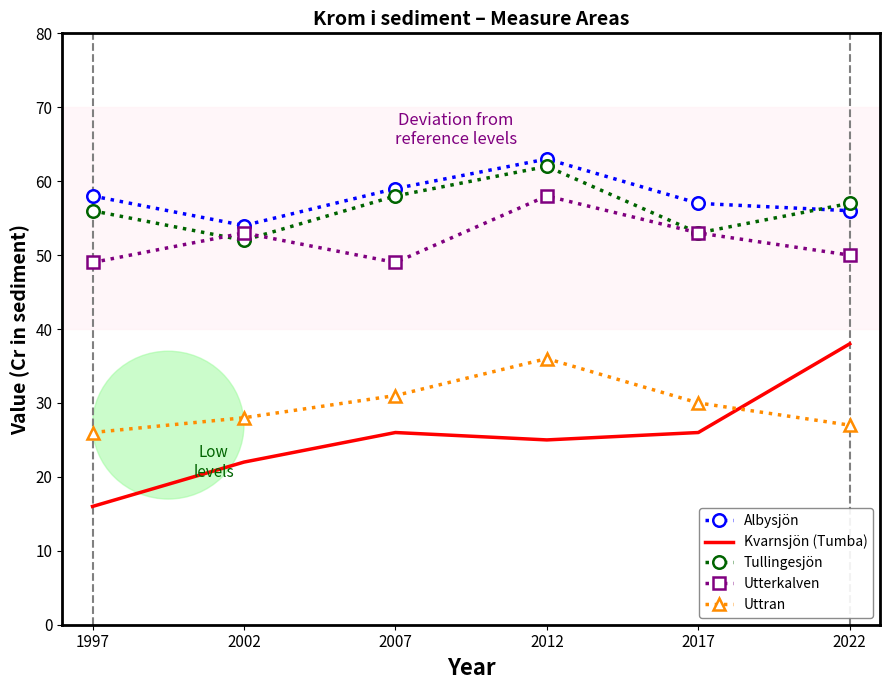

Where does the Uttran series first go above 30?

2007